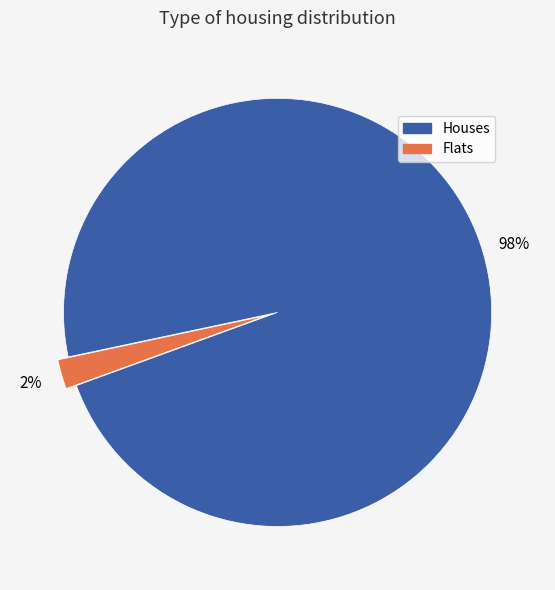

How many segments does this pie chart have?

2